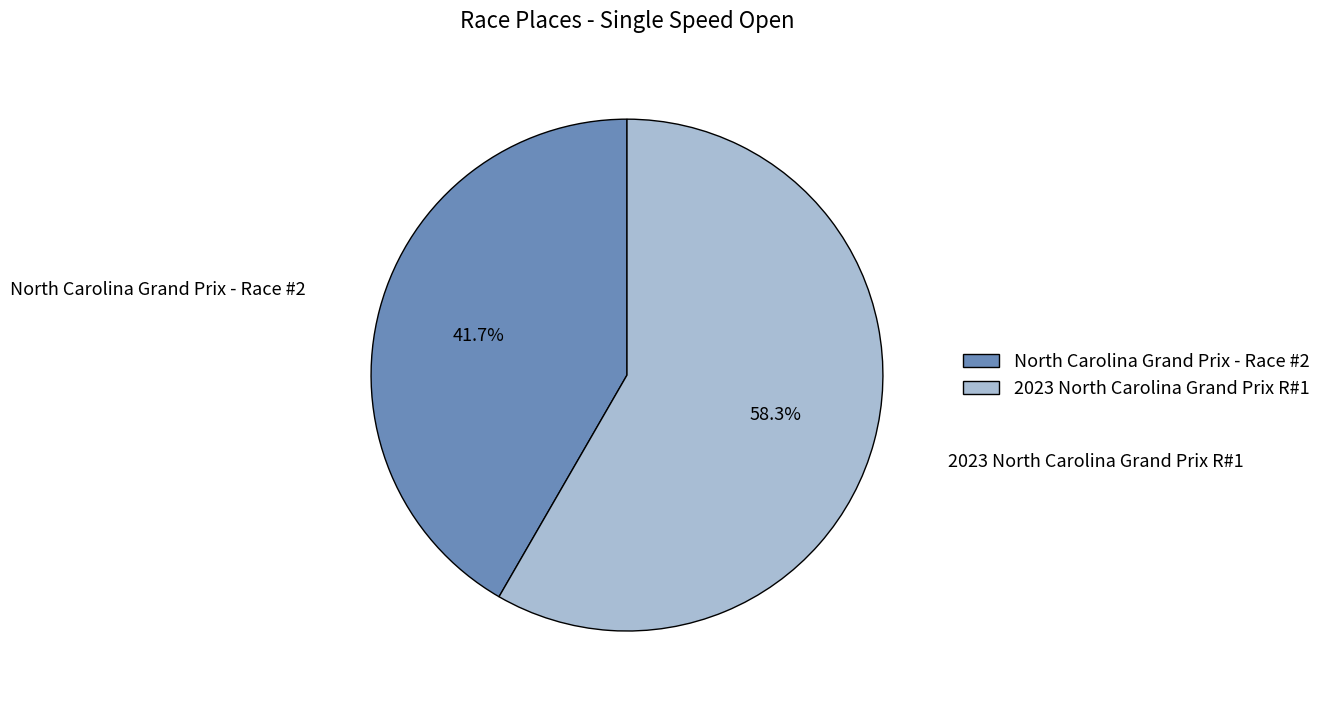

Which slice is the largest?

2023 North Carolina Grand Prix R#1